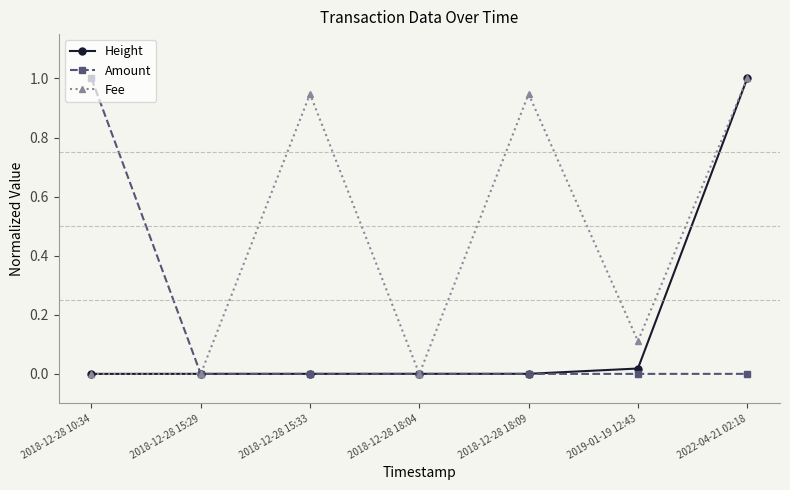

What is the maximum value for Fee?

1.0